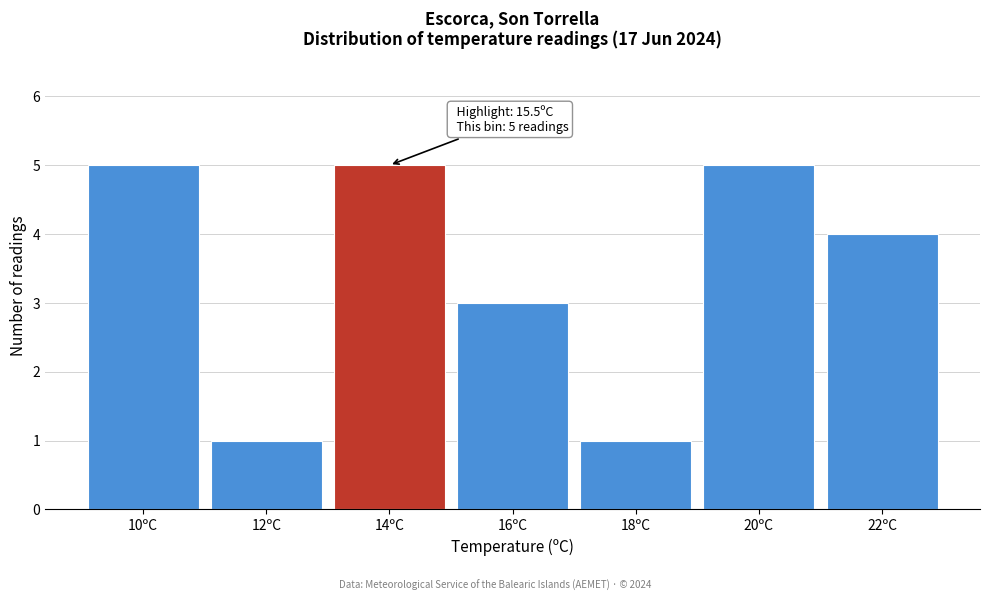

Reading left to right, transcribe all the data shown in this chart.

5	1	5	3	1	5	4